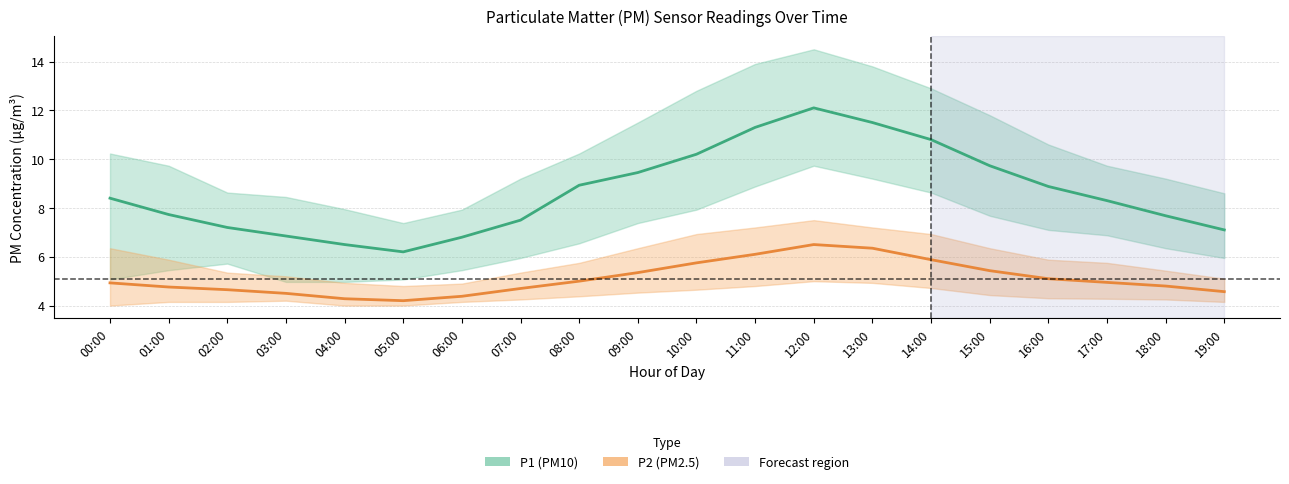

What is the difference between the second highest and second lowest values in the P2 (PM2.5) series?

2.1